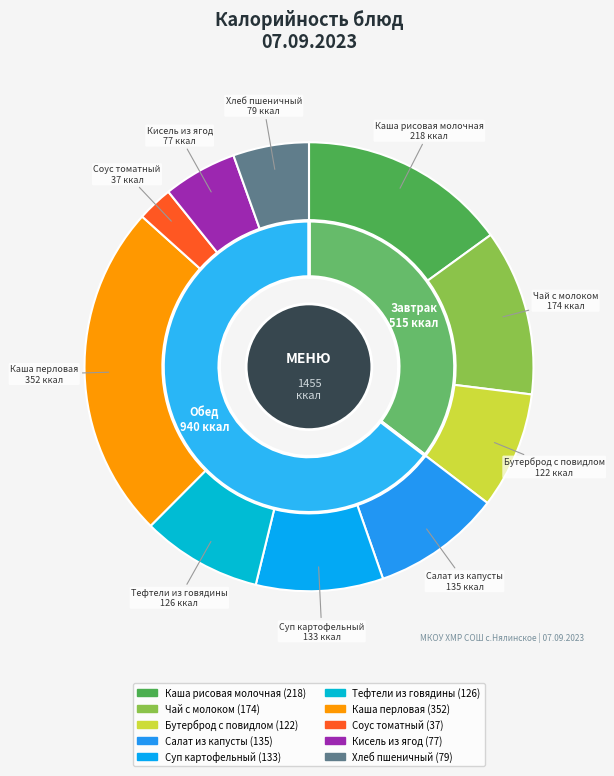

Is it true that Соус томатный is 12% of the pie?

False